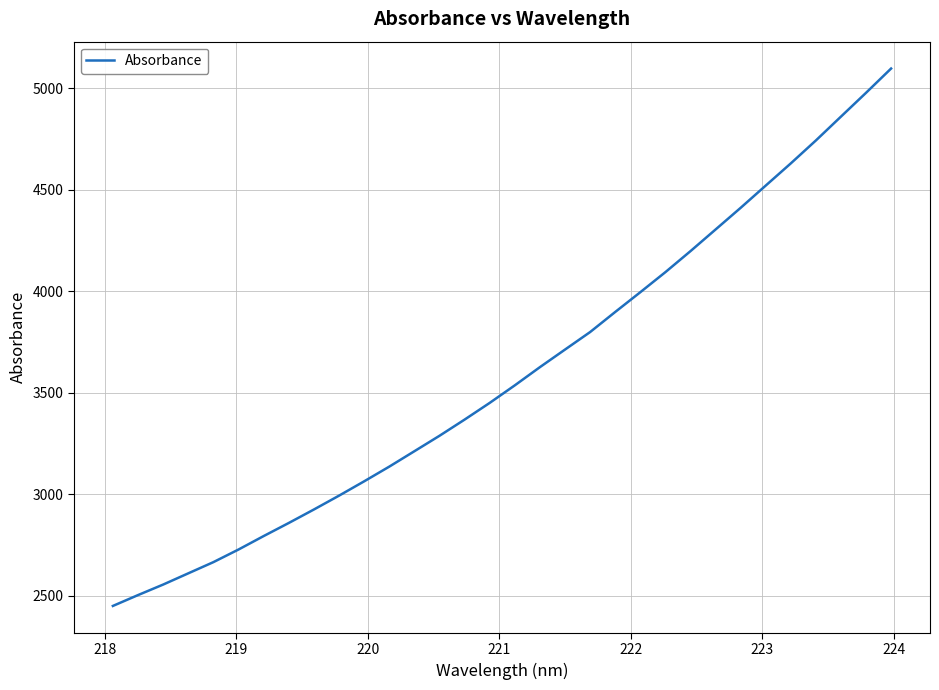

What is the smallest value displayed?

2448.7